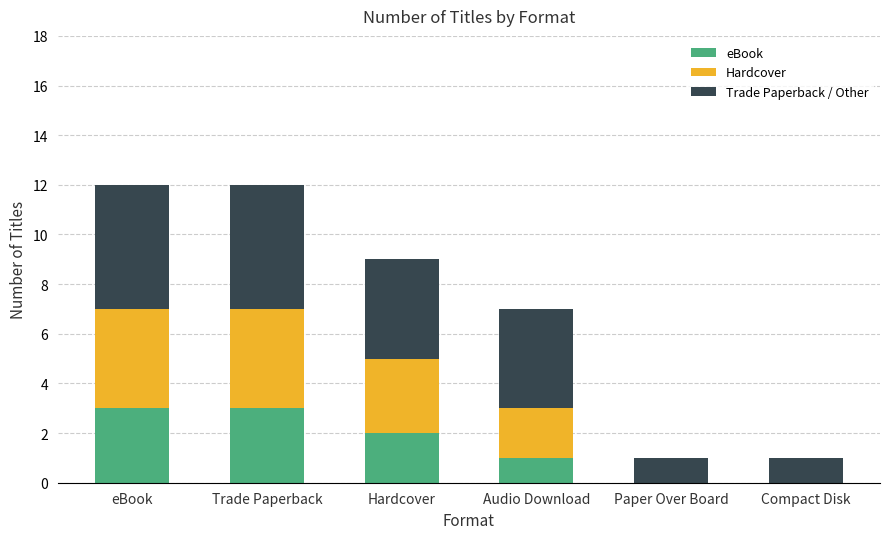

The value of eBook at Paper Over Board is -2. True or false?

False